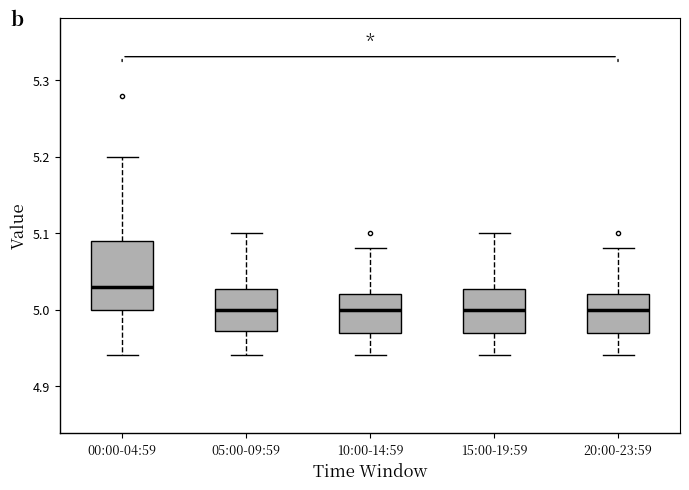

Which box is the tallest, from its lower edge to its upper edge?

00:00-04:59